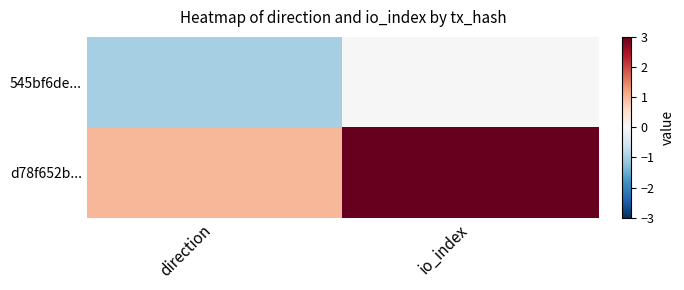

Reading right to left, transcribe all the data shown in this chart.

545bf6de...: io_index=0	direction=-1
d78f652b...: io_index=3	direction=1